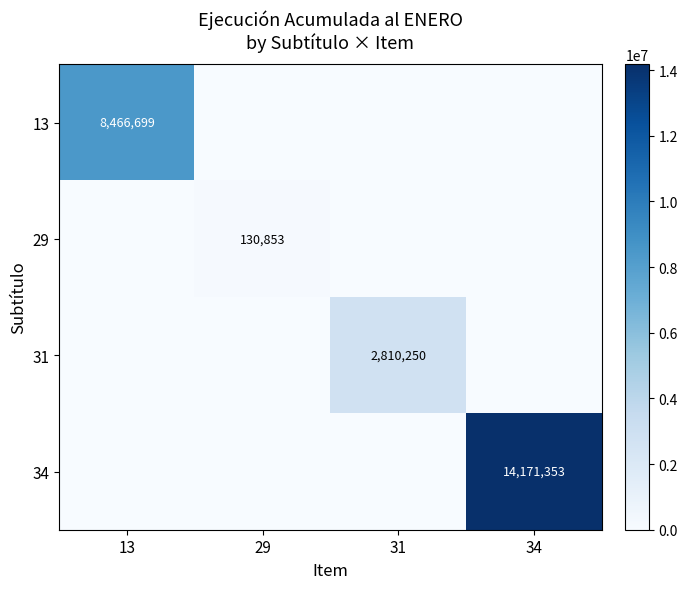

Which category has the lowest value across all series?

29